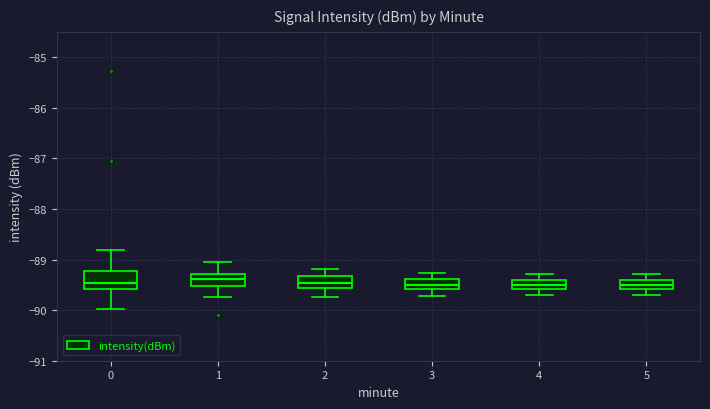

Where does the median line of the box at x = 2 sit on the y-axis? The values are not printed on the chart, so give them approximately, as read against the axis.

-89.5